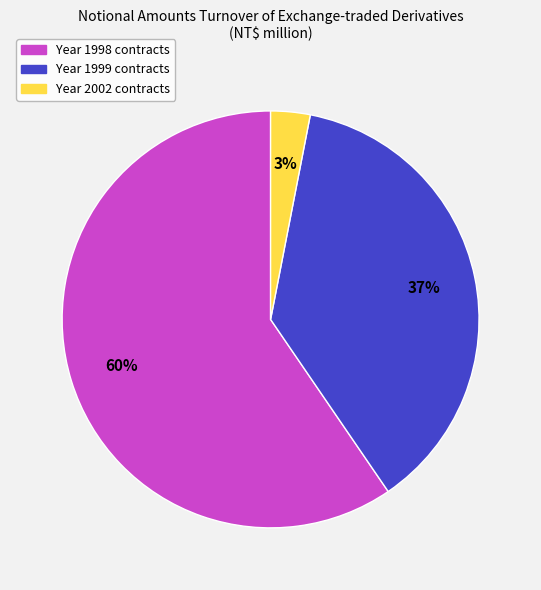

Is there any slice that represents more than half of the pie?

Yes